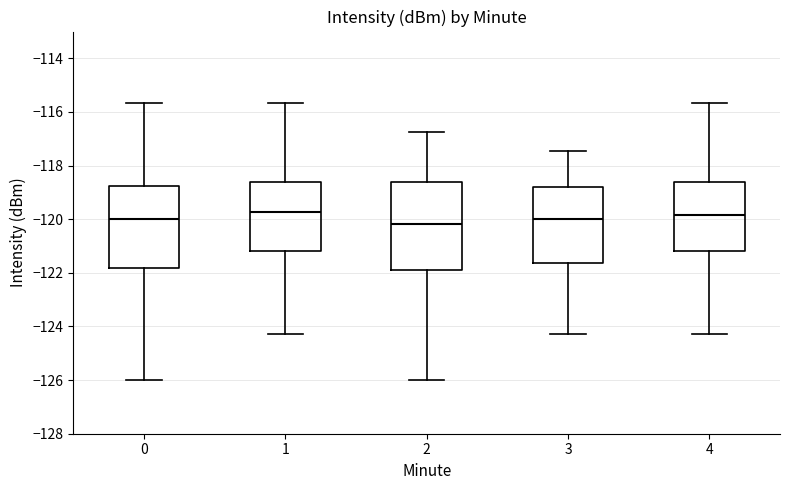

Reading left to right, transcribe this box plot: for each box, give where its median line is, the range the box spans, and where its two whiskers end, as read against the y-axis. The values are not printed on the chart, so give them approximately, as read against the axis.

0: median -120.0, box -121.8 to -118.8, whiskers -126.0 to -115.6
1: median -119.8, box -121.2 to -118.6, whiskers -124.2 to -115.6
2: median -120.2, box -121.8 to -118.6, whiskers -126.0 to -116.8
3: median -120.0, box -121.6 to -118.8, whiskers -124.2 to -117.4
4: median -119.8, box -121.2 to -118.6, whiskers -124.2 to -115.6